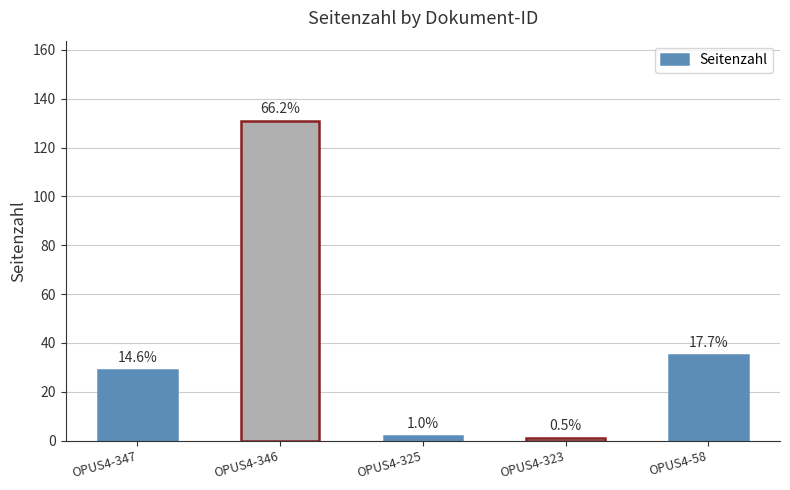

The value at OPUS4-346 is 71. True or false?

False